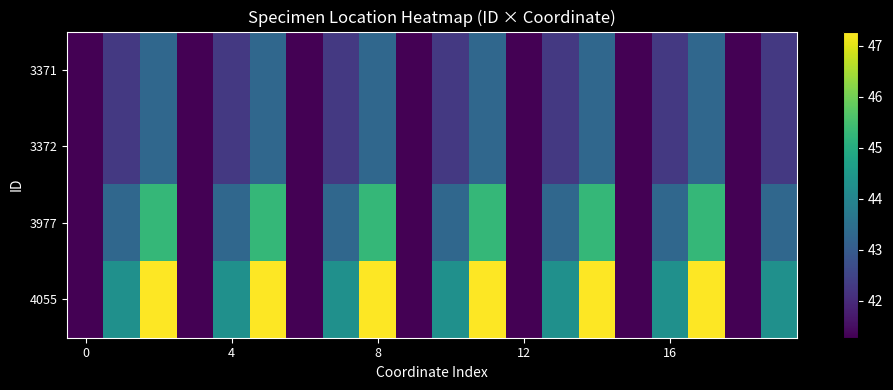

What is the smallest value displayed?

41.3